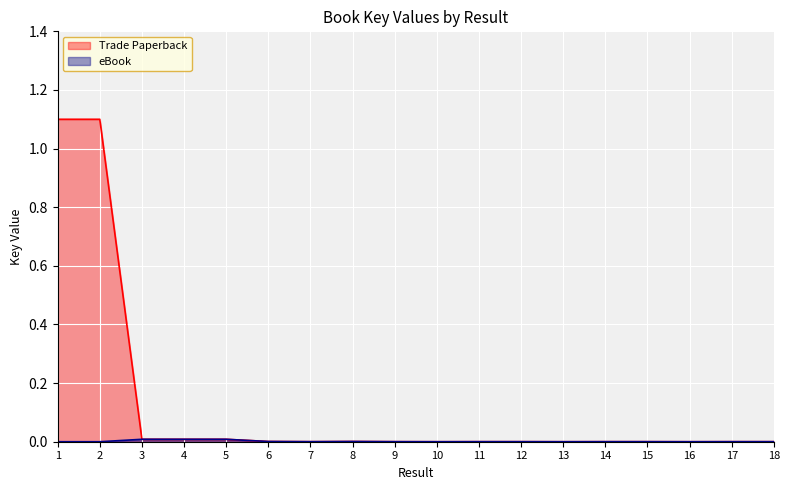

True or false: Trade Paperback has more than 1 interior local peaks.

True